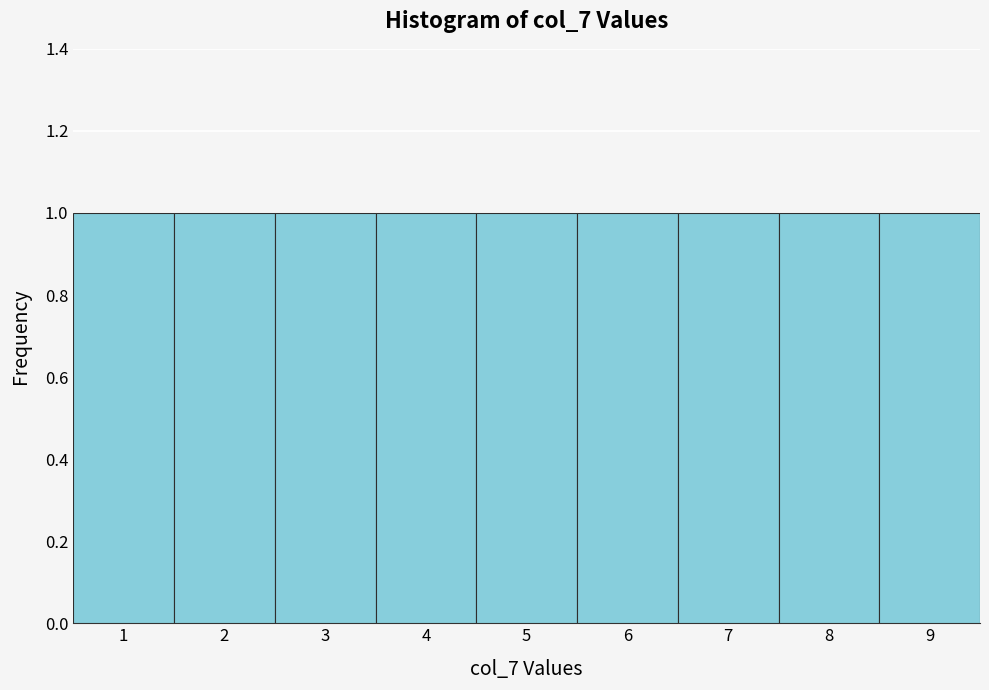

Reading left to right, list every bar in this chart as the range it spans on the x-axis followed by its height. The values are not printed on the chart, so give them approximately, as read against the axis.

0.5 to 1.5: 1
1.5 to 2.5: 1
2.5 to 3.5: 1
3.5 to 4.5: 1
4.5 to 5.5: 1
5.5 to 6.5: 1
6.5 to 7.5: 1
7.5 to 8.5: 1
8.5 to 9.5: 1